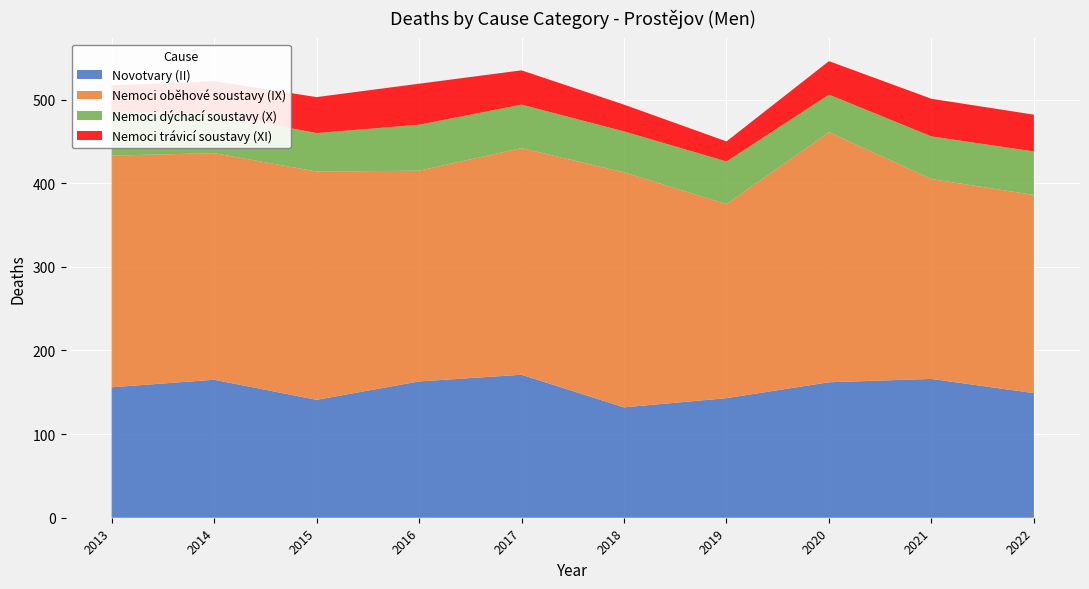

Reading right to left, extract all data points from this chart.

Novotvary (II): 2022=149	2021=166	2020=162	2019=143	2018=132	2017=171	2016=163	2015=141	2014=165	2013=156
Nemoci oběhové soustavy (IX): 2022=237	2021=239	2020=299	2019=232	2018=281	2017=271	2016=252	2015=273	2014=271	2013=277
Nemoci dýchací soustavy (X): 2022=52	2021=51	2020=45	2019=51	2018=49	2017=52	2016=55	2015=46	2014=47	2013=53
Nemoci trávicí soustavy (XI): 2022=44	2021=45	2020=40	2019=24	2018=32	2017=41	2016=49	2015=43	2014=39	2013=31